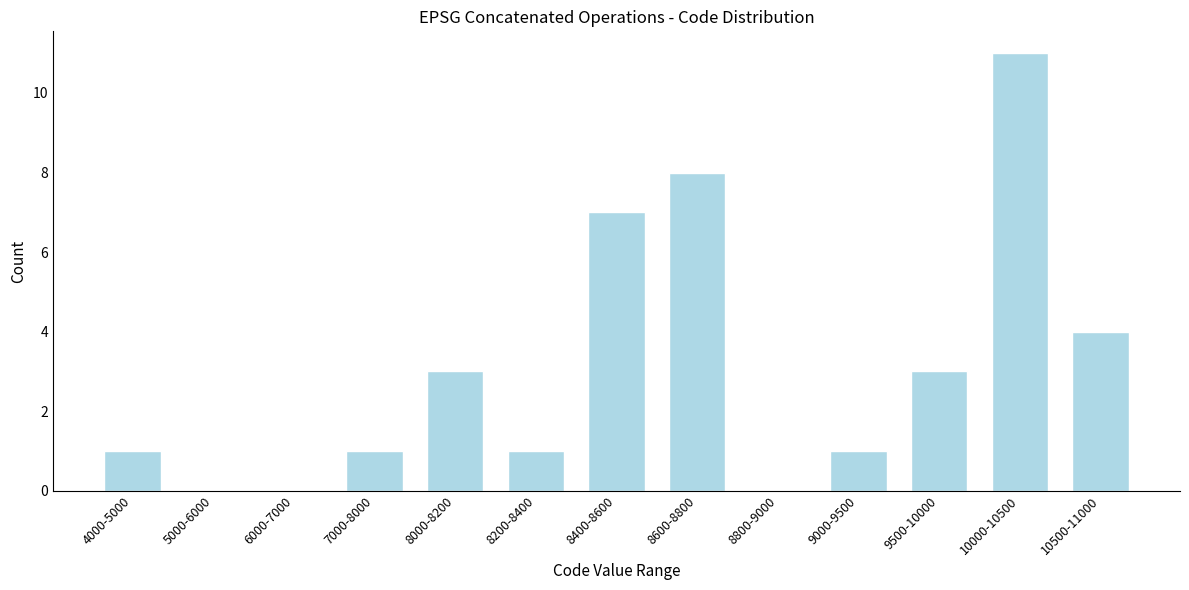

Reading left to right, what are all the values shown in this chart?

4000-5000=1	5000-6000=0	6000-7000=0	7000-8000=1	8000-8200=3	8200-8400=1	8400-8600=7	8600-8800=8	8800-9000=0	9000-9500=1	9500-10000=3	10000-10500=11	10500-11000=4